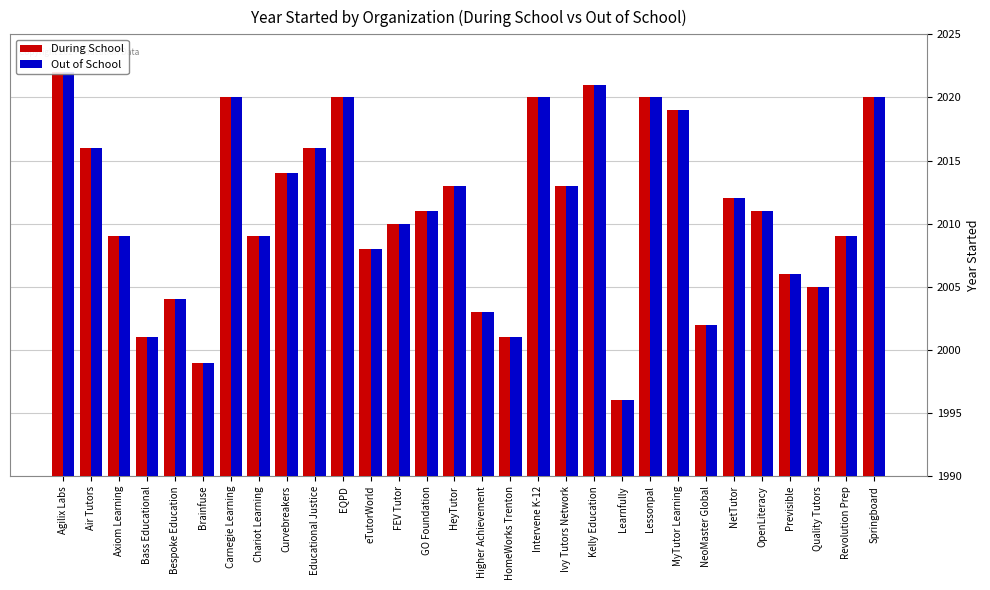

What is the value of the During School bar at the 30th from the left?

2020